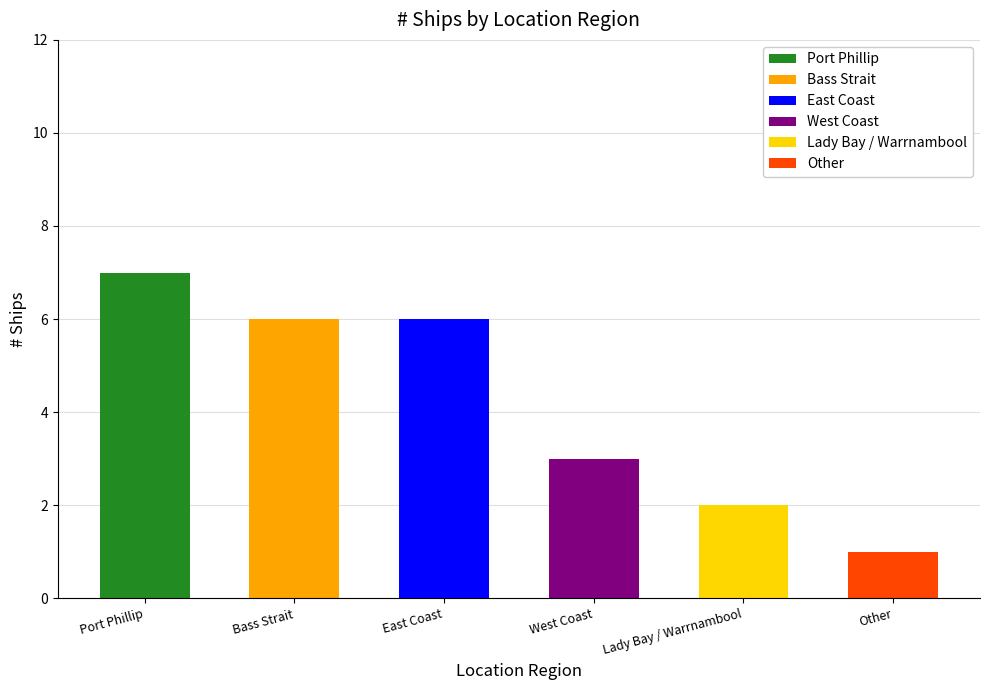

List the labels in order of value, largest first.

Port Phillip, Bass Strait, East Coast, West Coast, Lady Bay / Warrnambool, Other